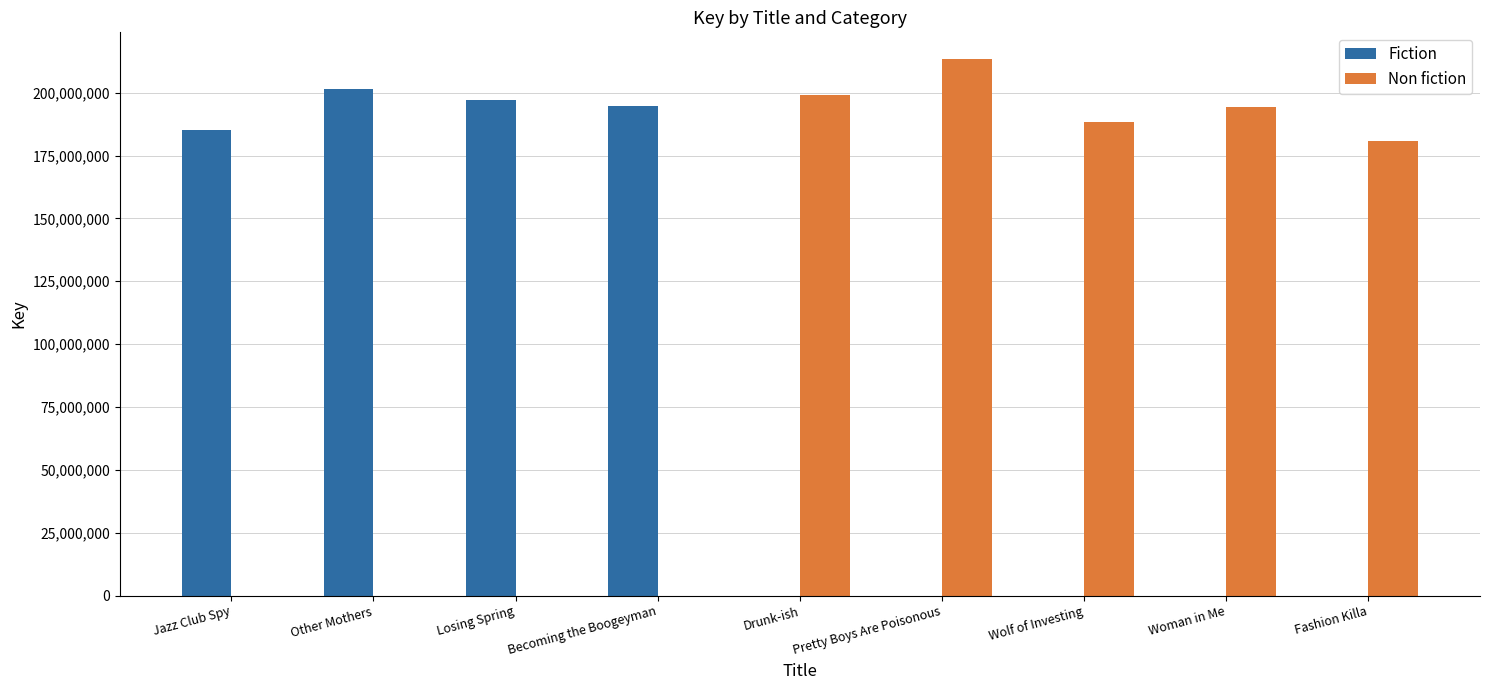

What is the sum of all Non fiction values?

975569408